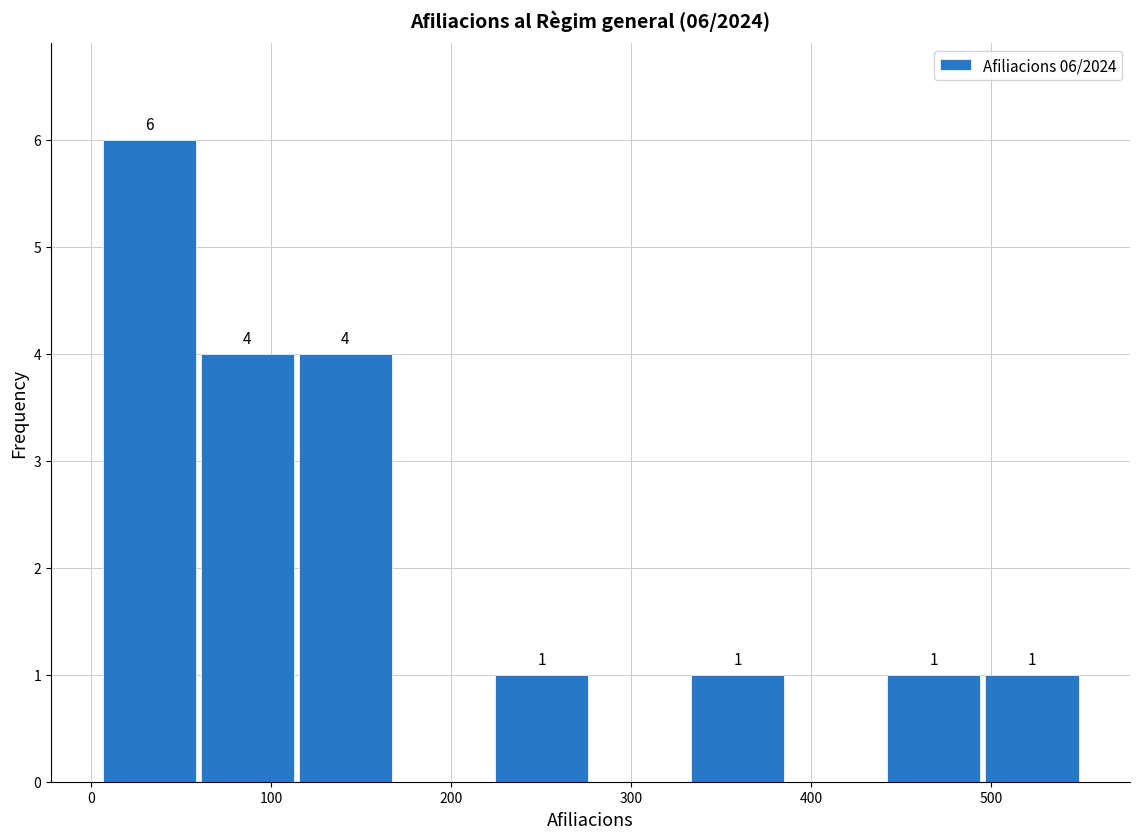

Over which range of the x-axis is the bar tallest?

10 to 60